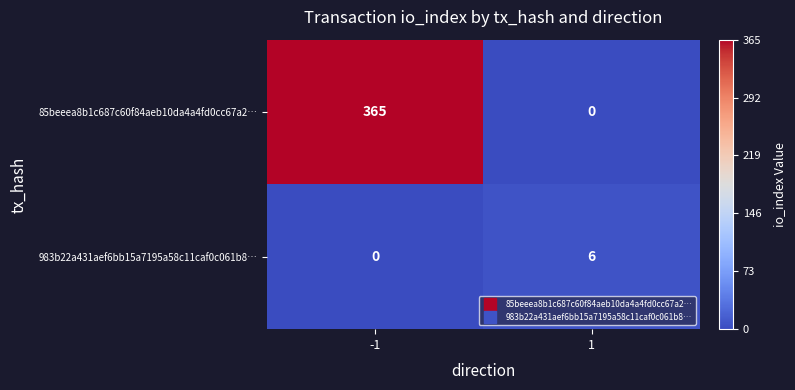

List the series in order of their overall mean, highest first.

85beeea8b1c687c60f84aeb10da4a4fd0cc67a2…, 983b22a431aef6bb15a7195a58c11caf0c061b8…